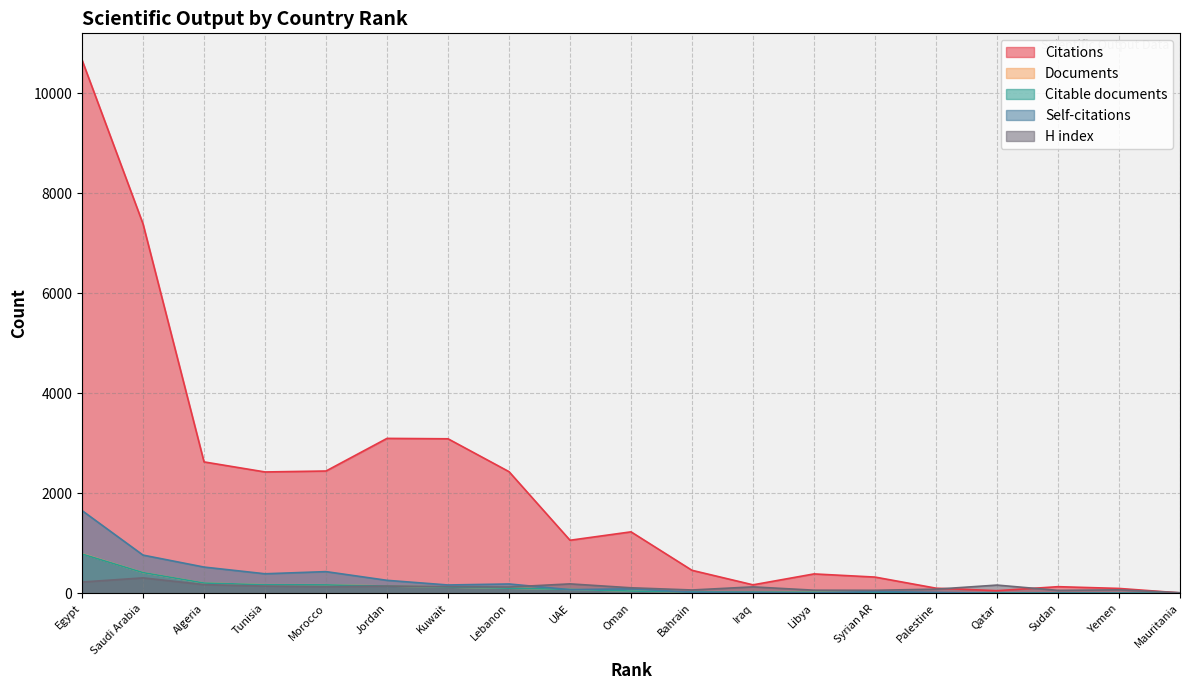

List the series in order of their peak value, highest first.

Citations, Self-citations, Documents, Citable documents, H index